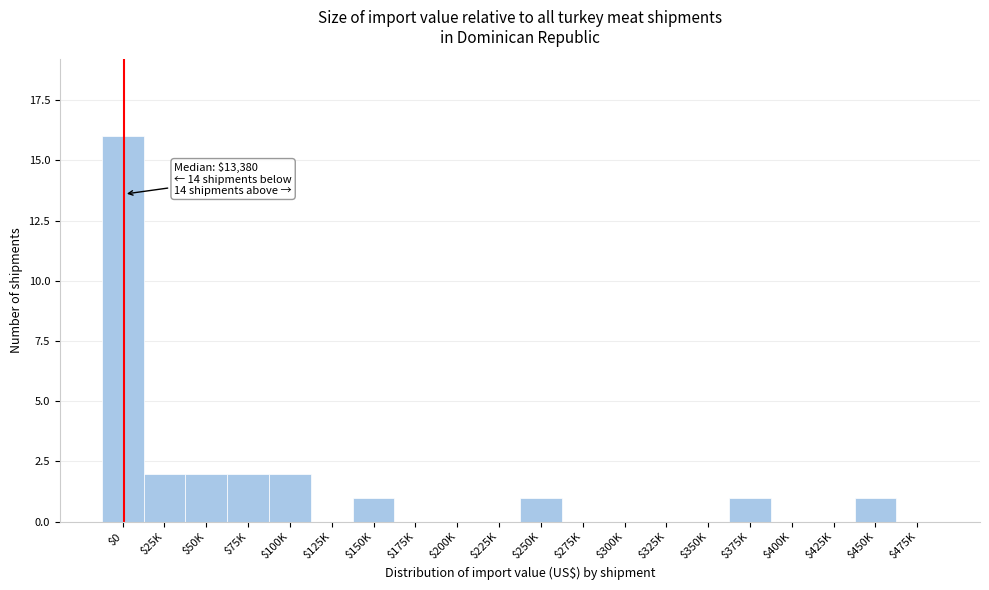

What is the sum of all values?

28